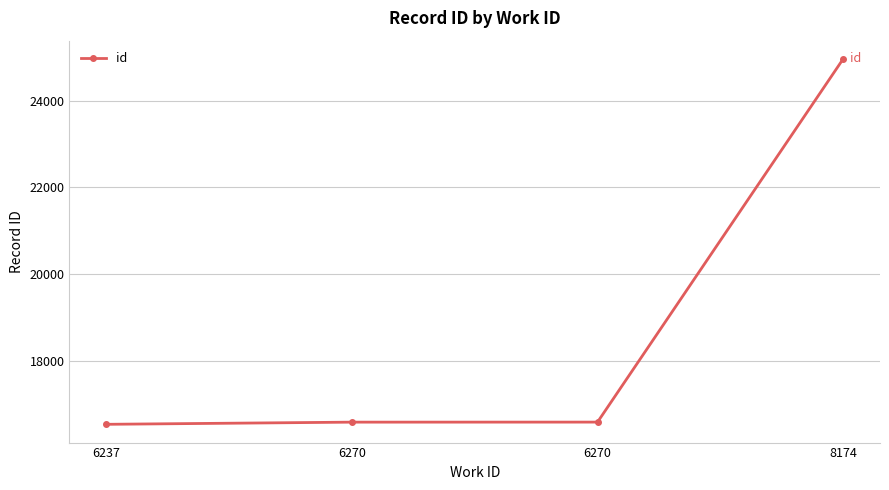

True or false: the data shows 16532 at 6237.

True